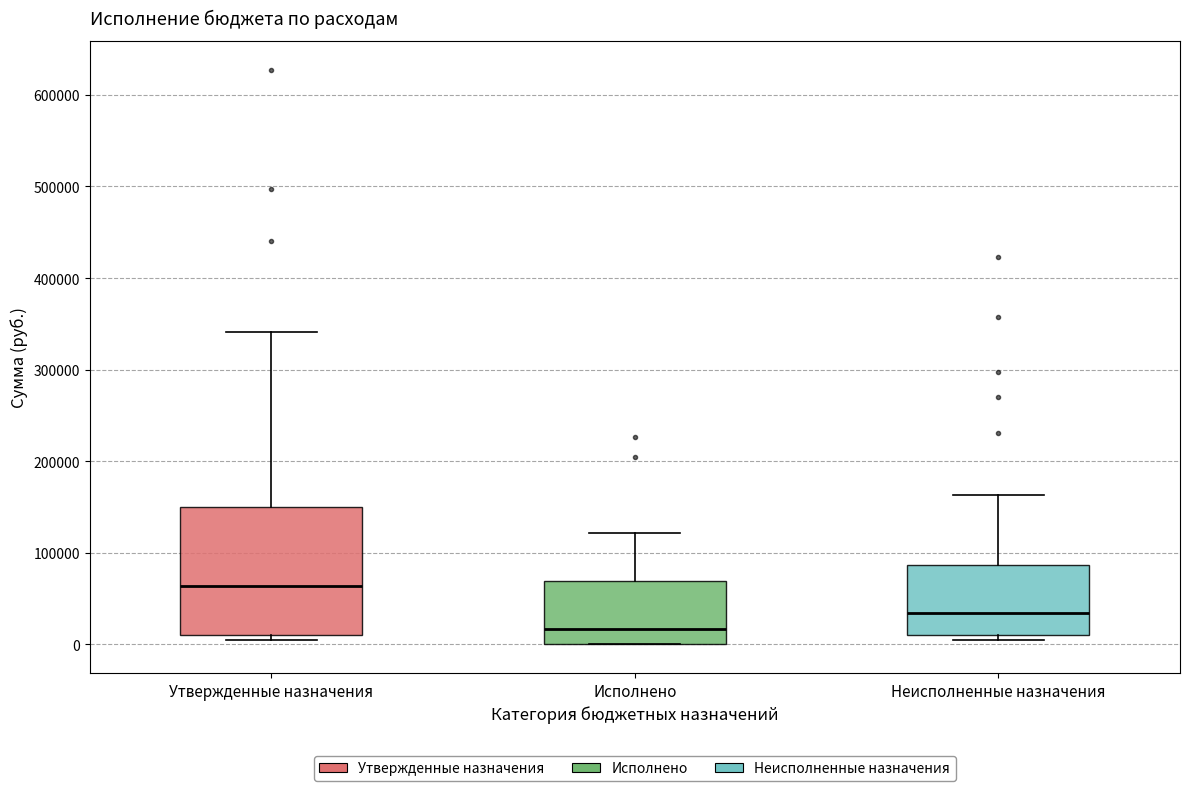

Reading left to right, read every box against the y-axis: the position of its median line, the range the box covers, and the ends of its whiskers. The values are not printed on the chart, so give them approximately, as read against the axis.

Утвержденные назначения: median 60000, box 10000 to 150000, whiskers 10000 (just below the box's lower edge) to 340000
Исполнено: median 20000, box 0 to 70000, whiskers 0 to 120000
Неисполненные назначения: median 30000, box 10000 to 90000, whiskers 10000 (just below the box's lower edge) to 160000